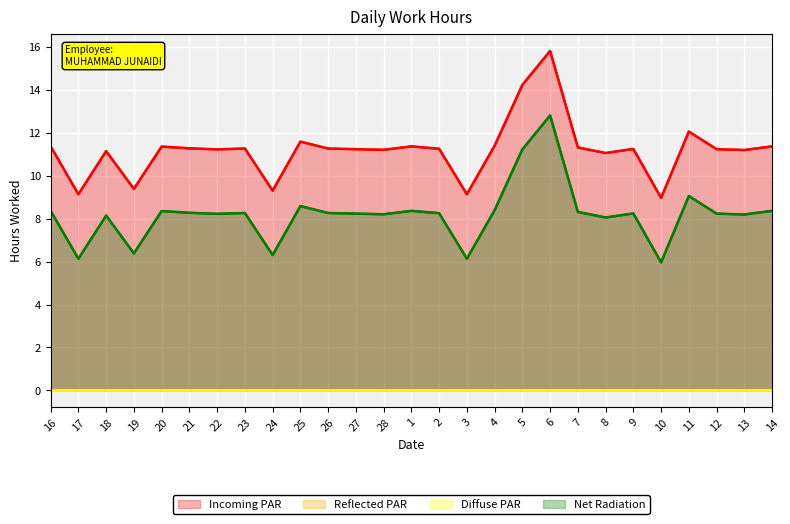

What position from the left is 21?

6